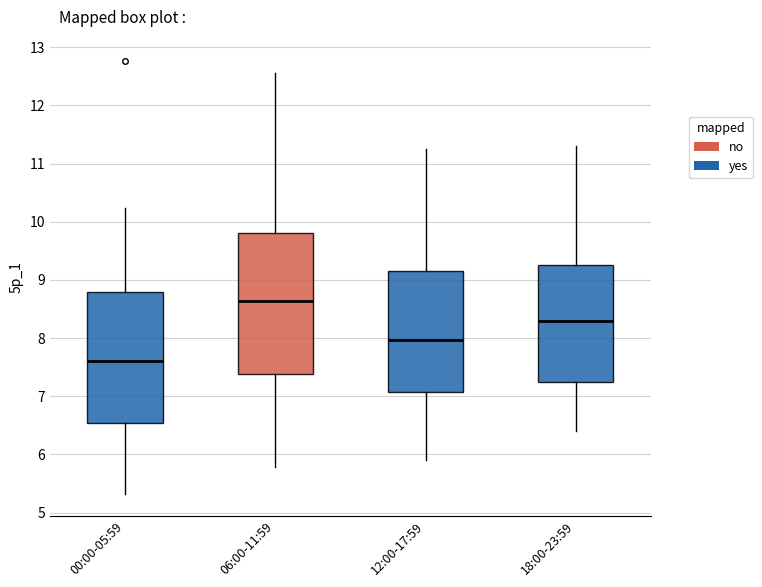

Reading left to right, transcribe this box plot: for each box, give where its median line is, the range the box spans, and where its two whiskers end, as read against the y-axis. The values are not printed on the chart, so give them approximately, as read against the axis.

00:00-05:59: median 7.6, box 6.5 to 8.8, whiskers 5.3 to 10.2
06:00-11:59: median 8.6, box 7.4 to 9.8, whiskers 5.8 to 12.6
12:00-17:59: median 8.0, box 7.1 to 9.2, whiskers 5.9 to 11.3
18:00-23:59: median 8.3, box 7.3 to 9.3, whiskers 6.4 to 11.3